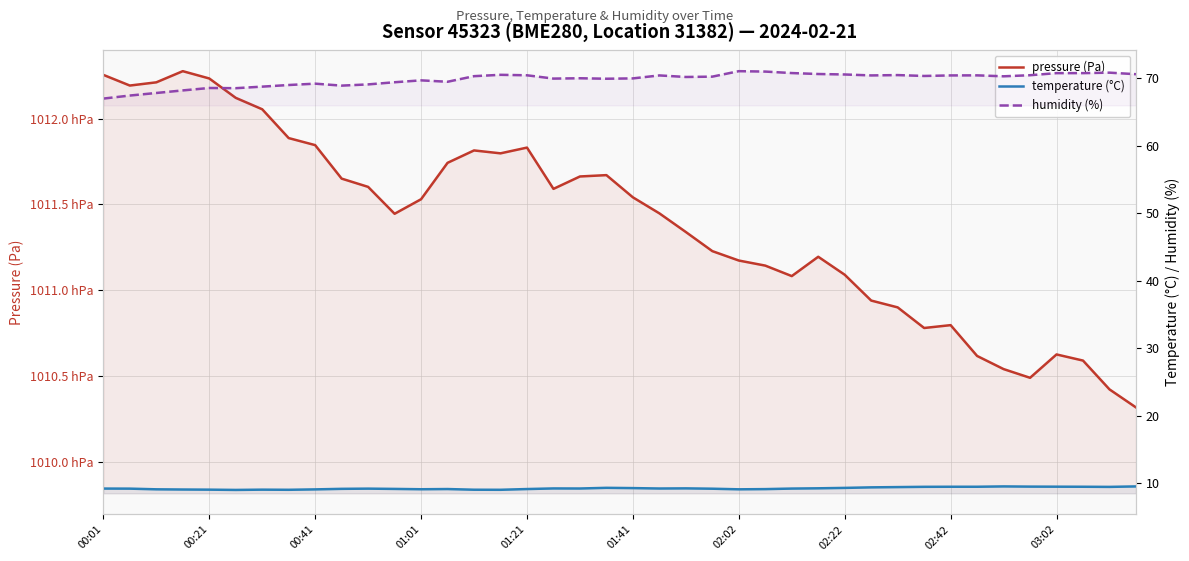

What is the value of the pressure (Pa) point at the 14th from the left?

101174.2